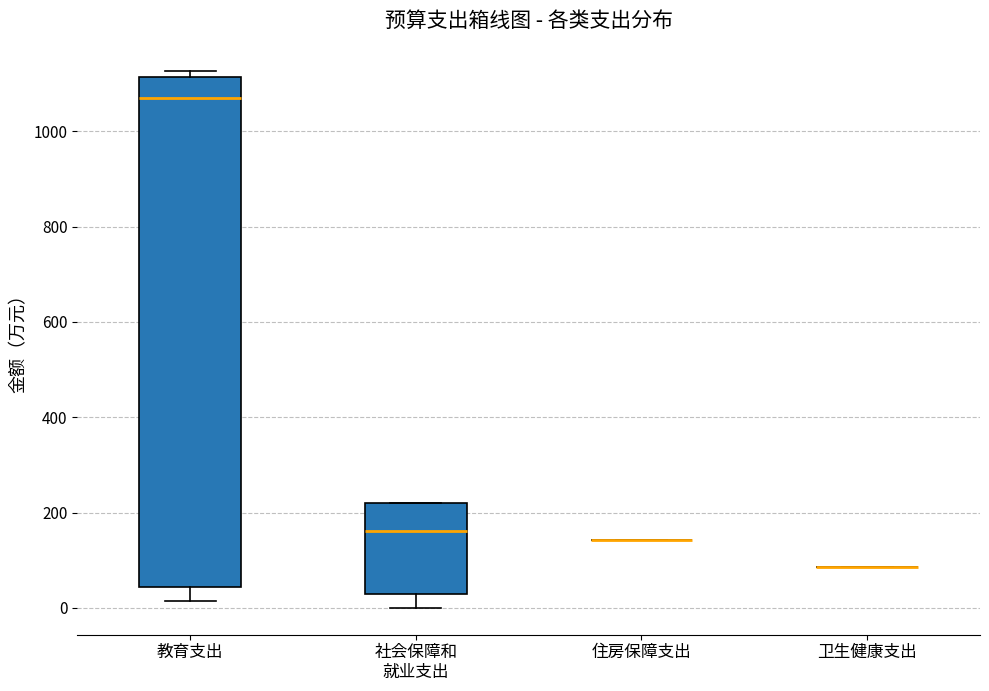

Comparing the boxes themselves (not the whiskers), which one is the tallest?

教育支出